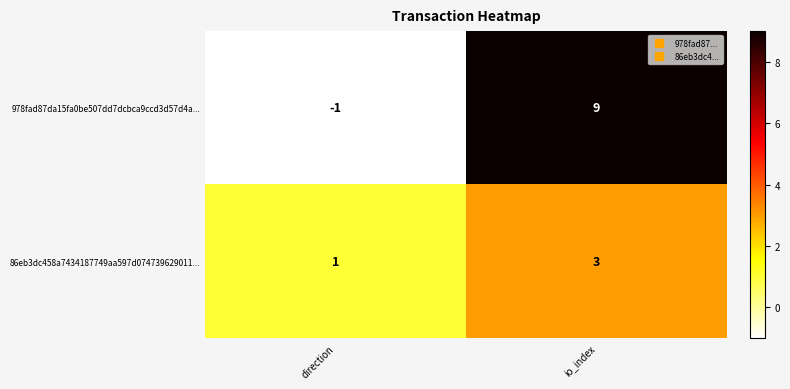

What is the highest value of the 978fad87da15fa0be507dd7dcbca9ccd3d57d4a... series?

9